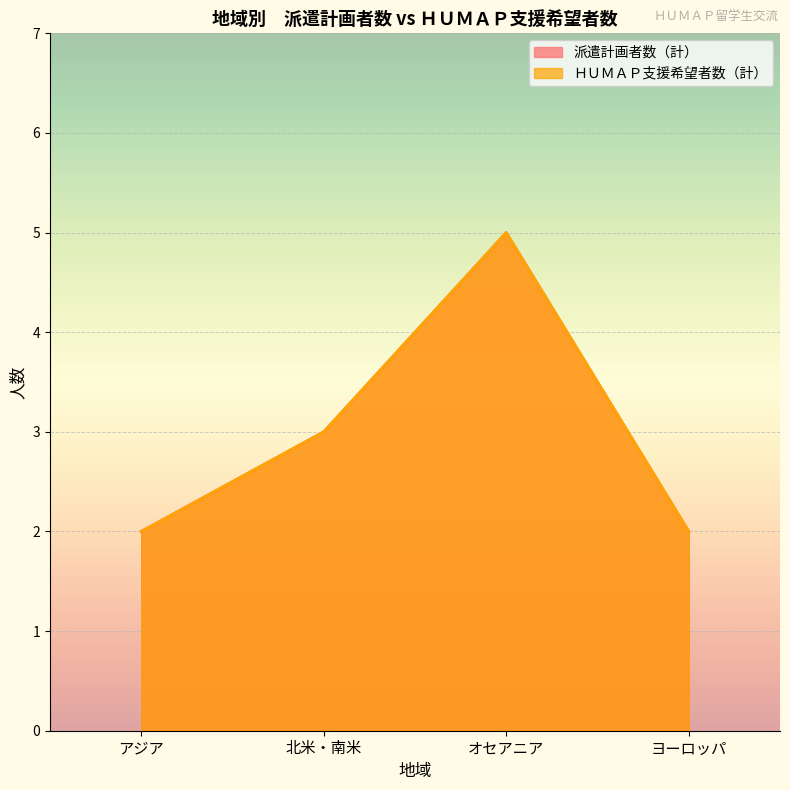

What is the difference between the second highest and minimum values in the 派遣計画者数（計） series?

1